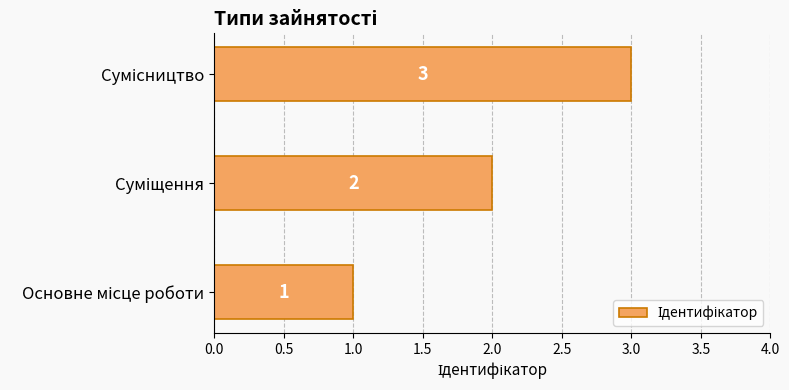

How many values are below 2?

1